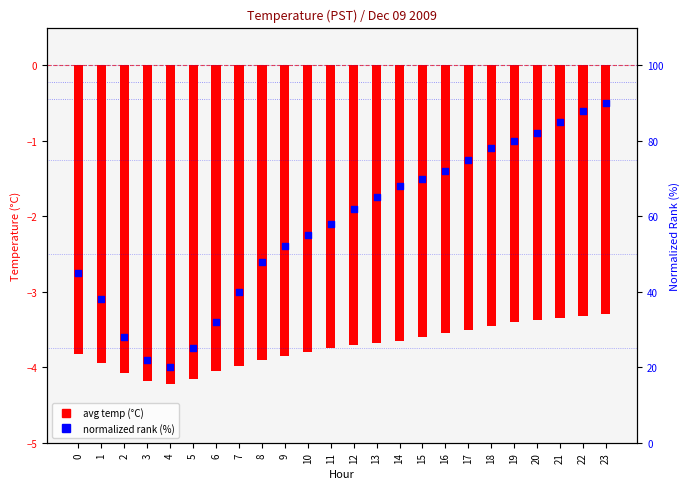

Which series contains the lowest Y value?

avg temp (°C)